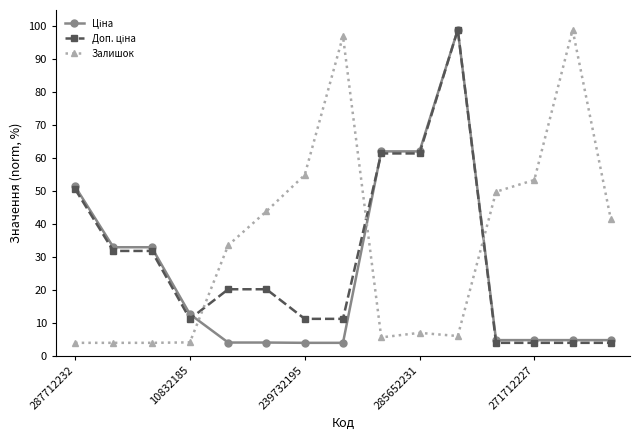

What is the value of the Залишок point at the 2nd from the left?

4.0